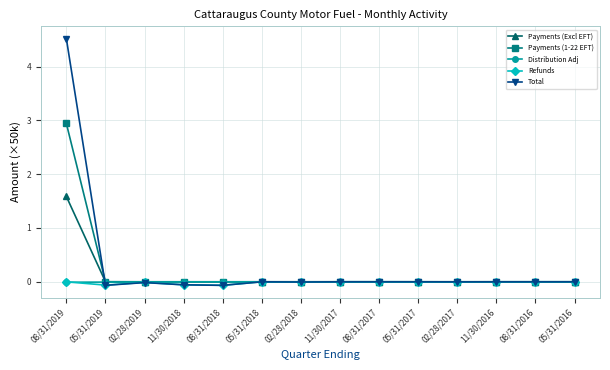

At which category is the sum across all series the highest?

08/31/2019